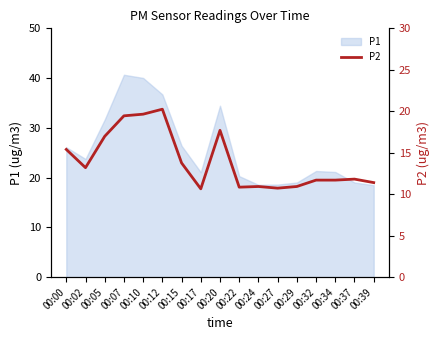

True or false: P1 has a value of 31.3 at 00:02.

False